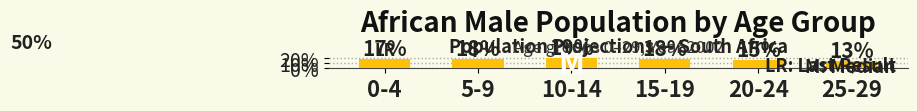

Are the bars horizontal?

No